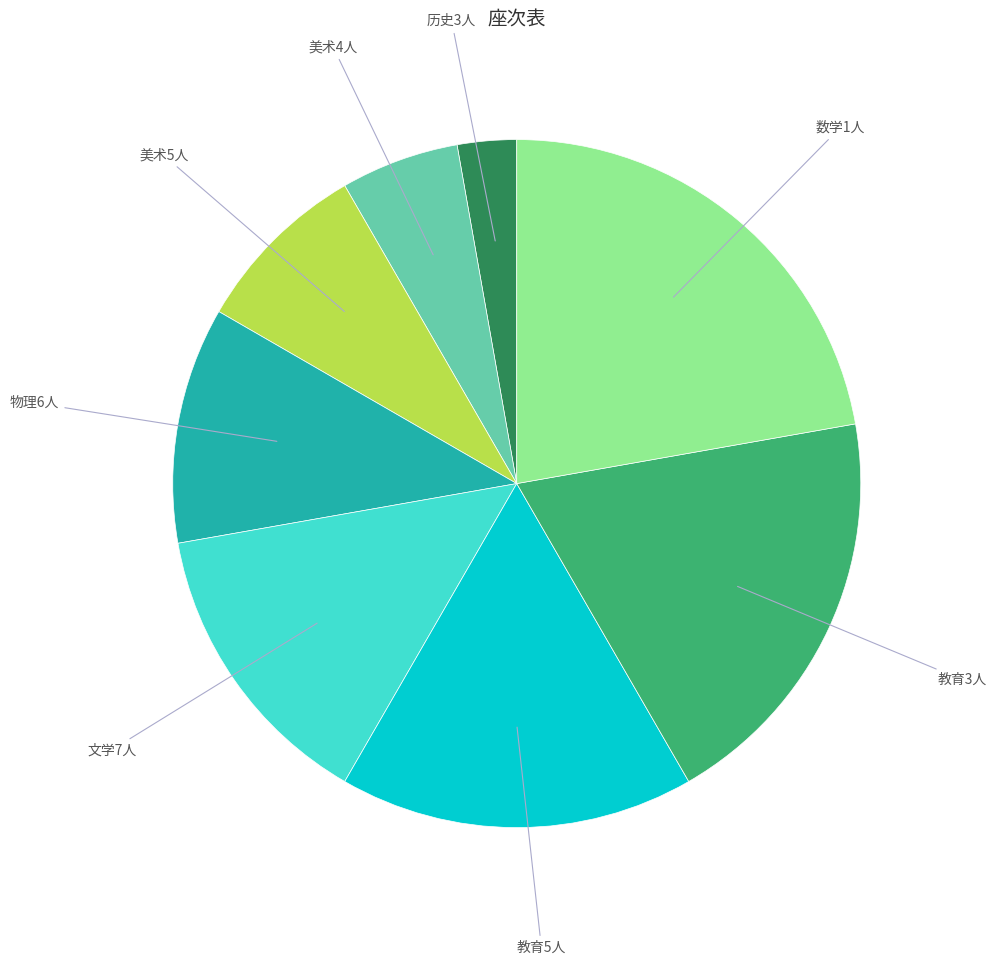

Is there any slice that represents more than half of the pie?

No